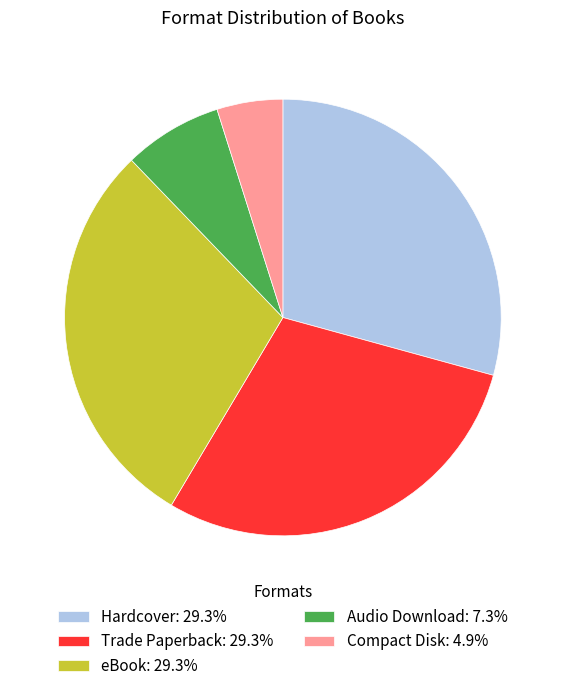

Does Compact Disk account for over 50% of the chart?

No